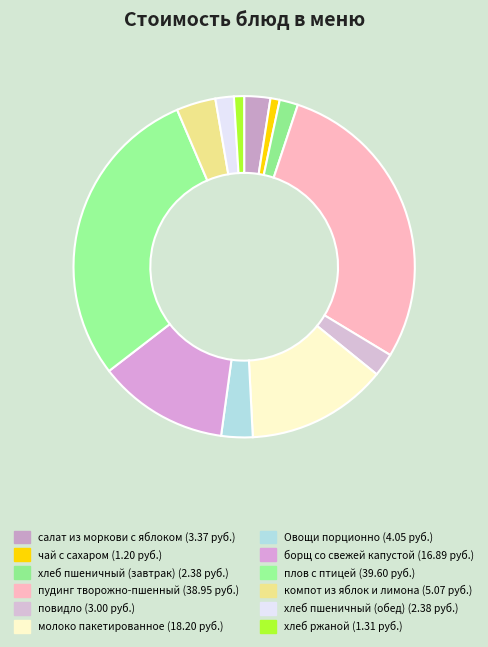

Does Овощи порционно represent more than half of the total?

No